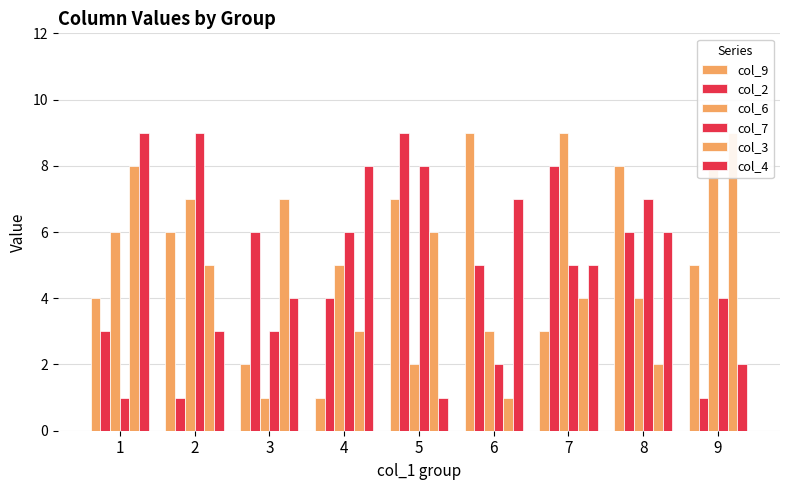

Which has a higher value, 3 or 8?

8